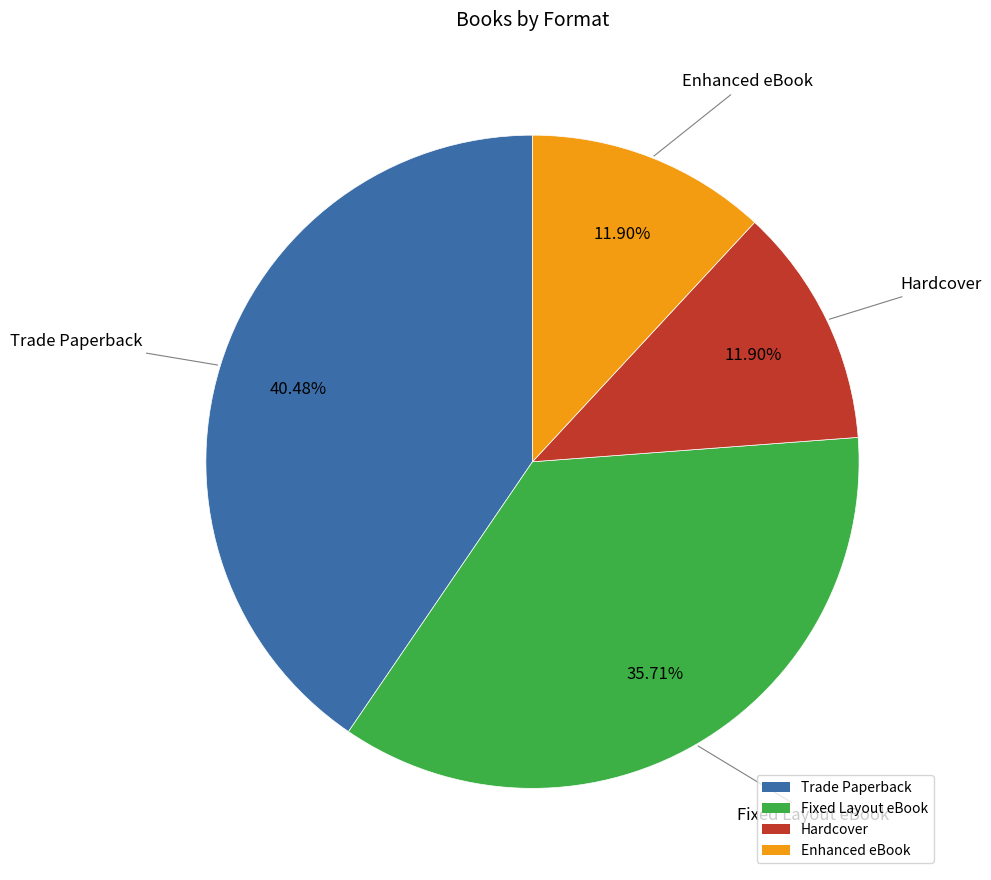

Approximately how many times larger is the value at Enhanced eBook compared to Hardcover?

1.0